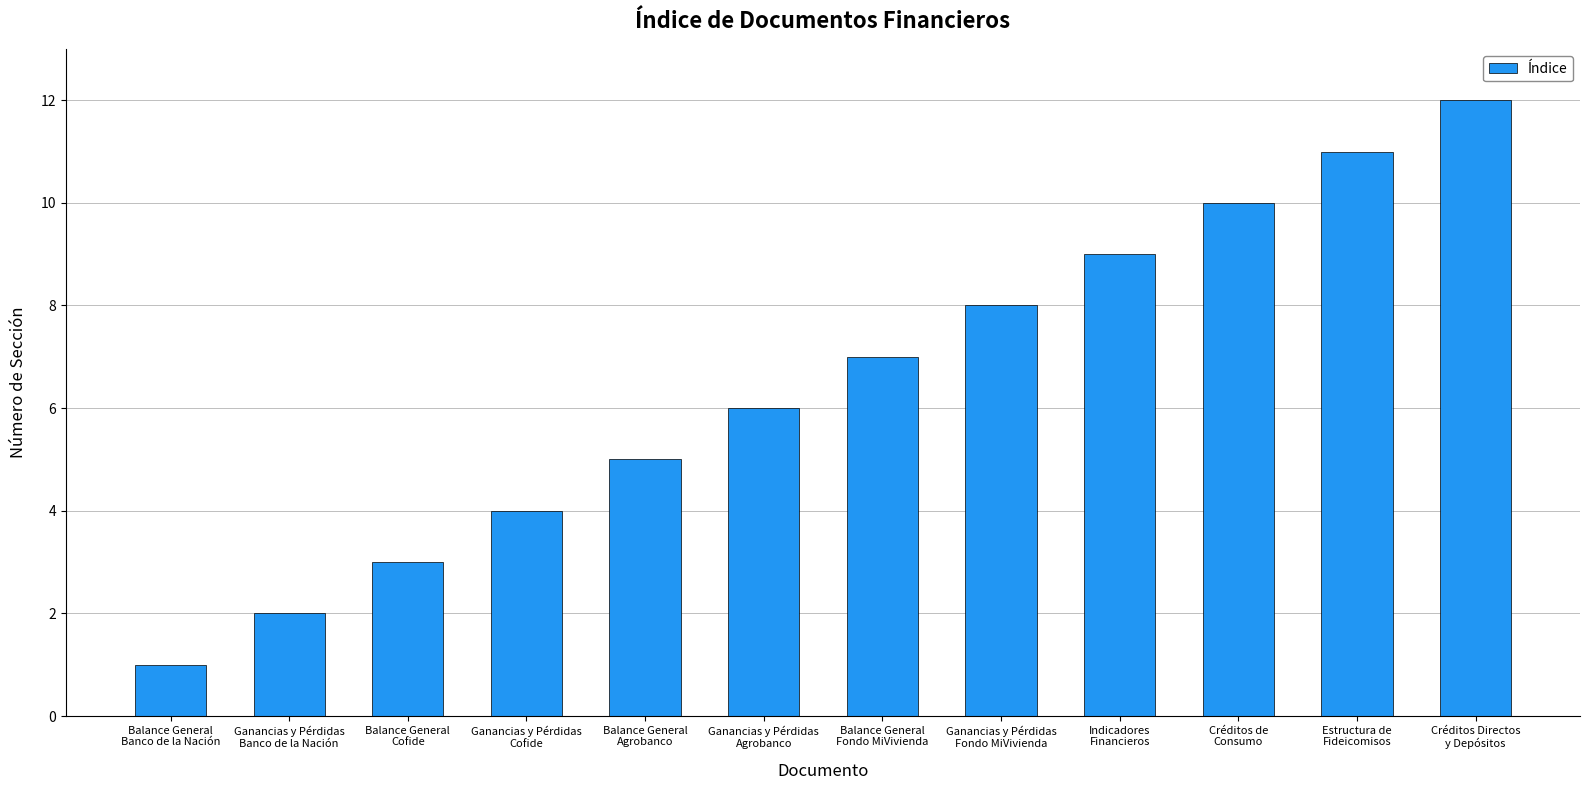

Reading right to left, extract all data points from this chart.

12	11	10	9	8	7	6	5	4	3	2	1